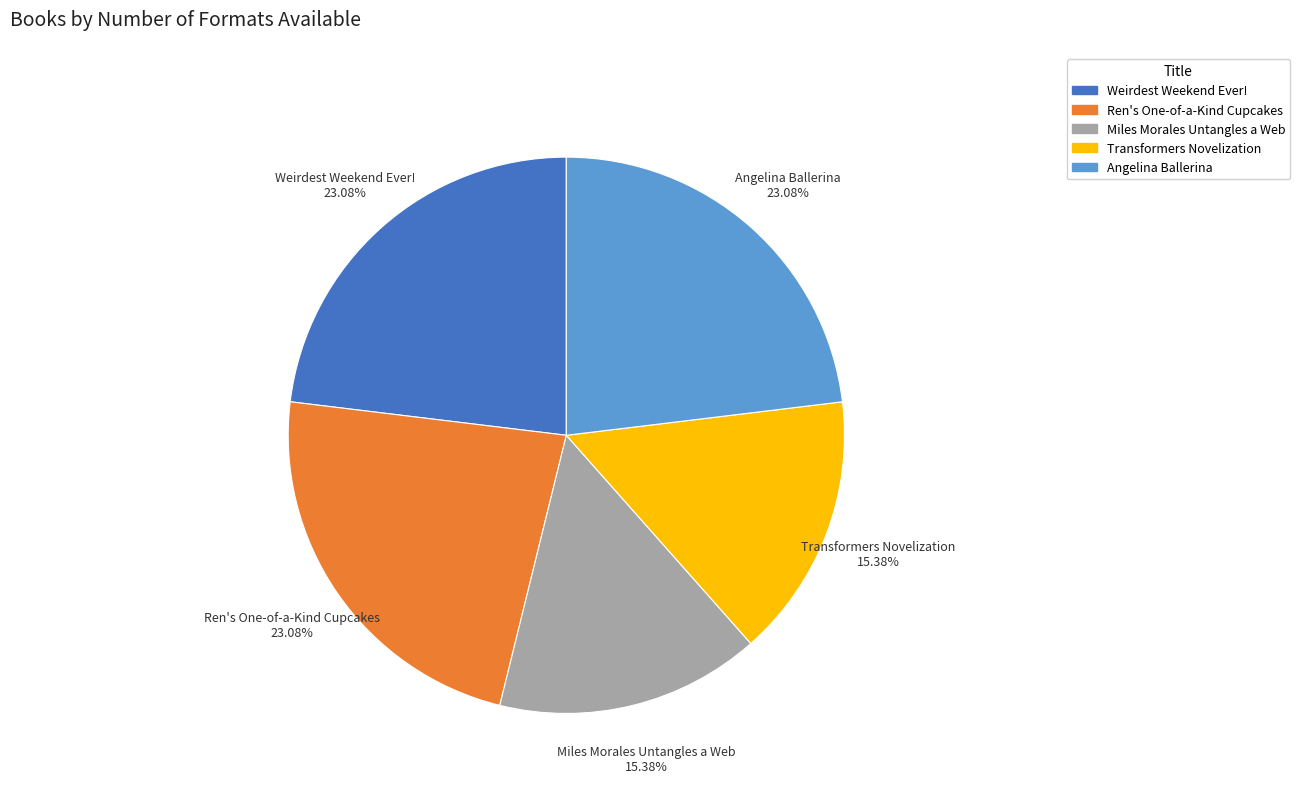

Is there any slice that represents more than half of the pie?

No